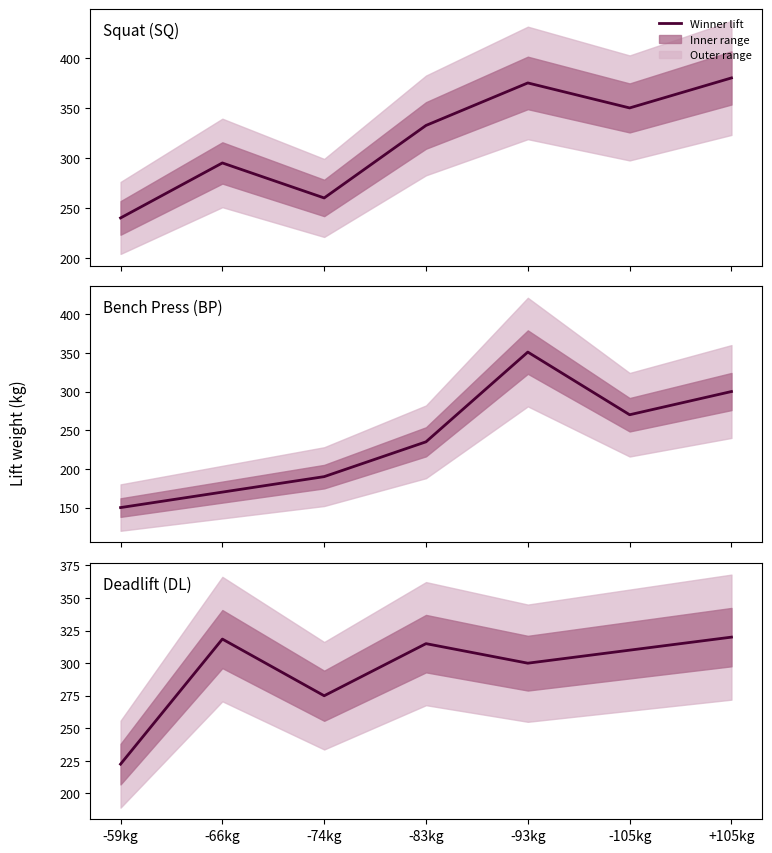

True or false: Deadlift (DL) has more than 2 interior local peaks.

False